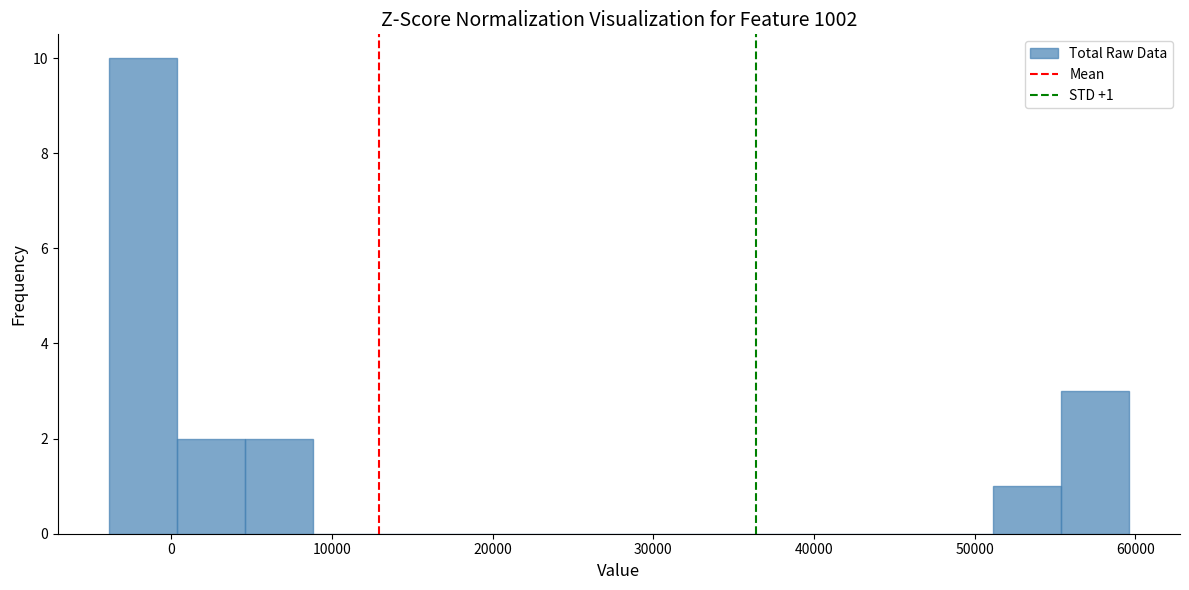

Which range on the x-axis has the tallest bar?

-4000 to 0